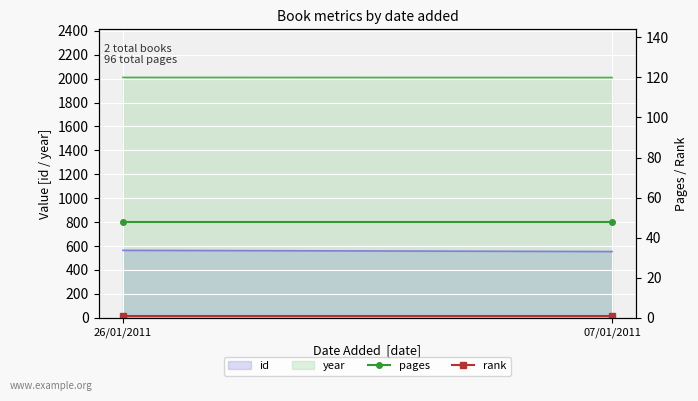

At which label is rank closest to 1?

26/01/2011